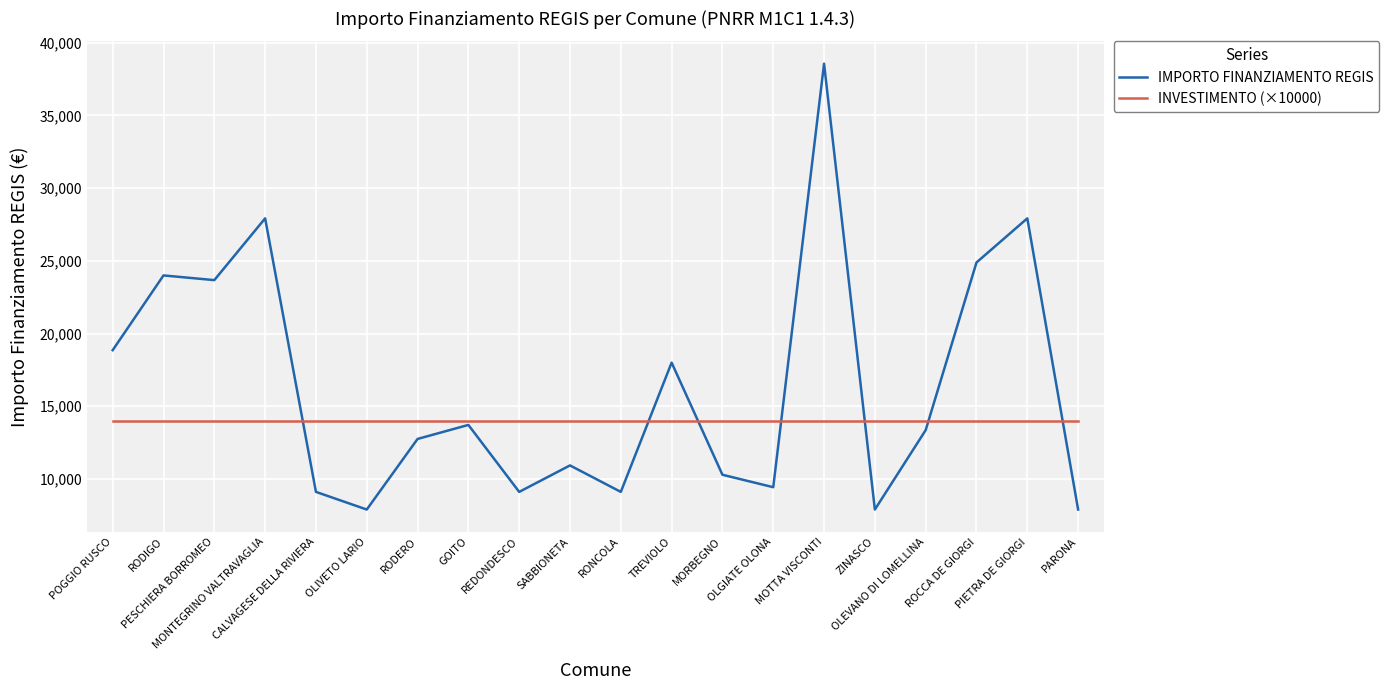

Which series has the largest total across all categories?

IMPORTO FINANZIAMENTO REGIS